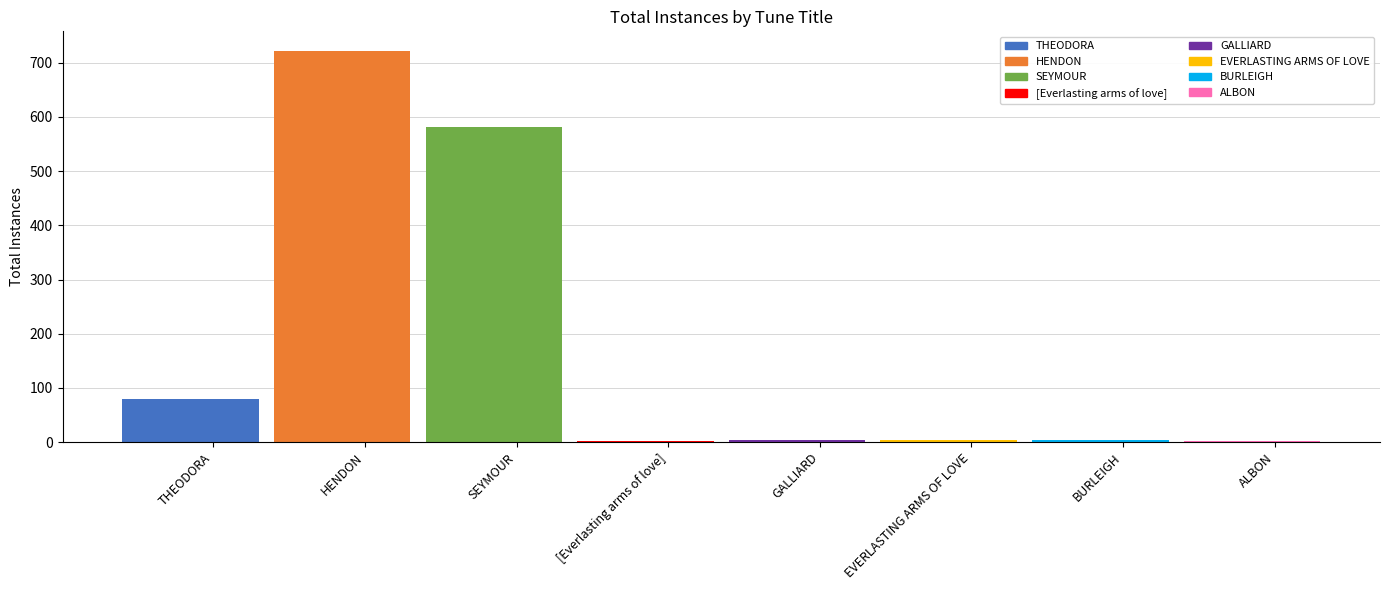

What is the change in value from HENDON to ALBON?

-721